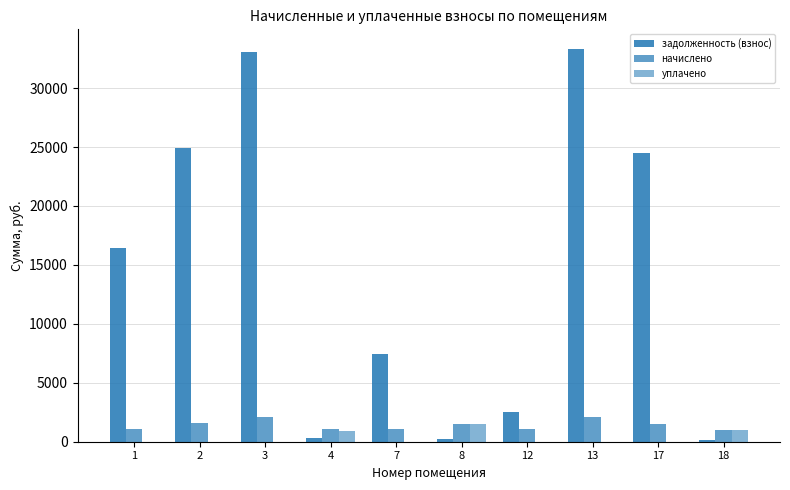

How many series are shown in this chart?

3